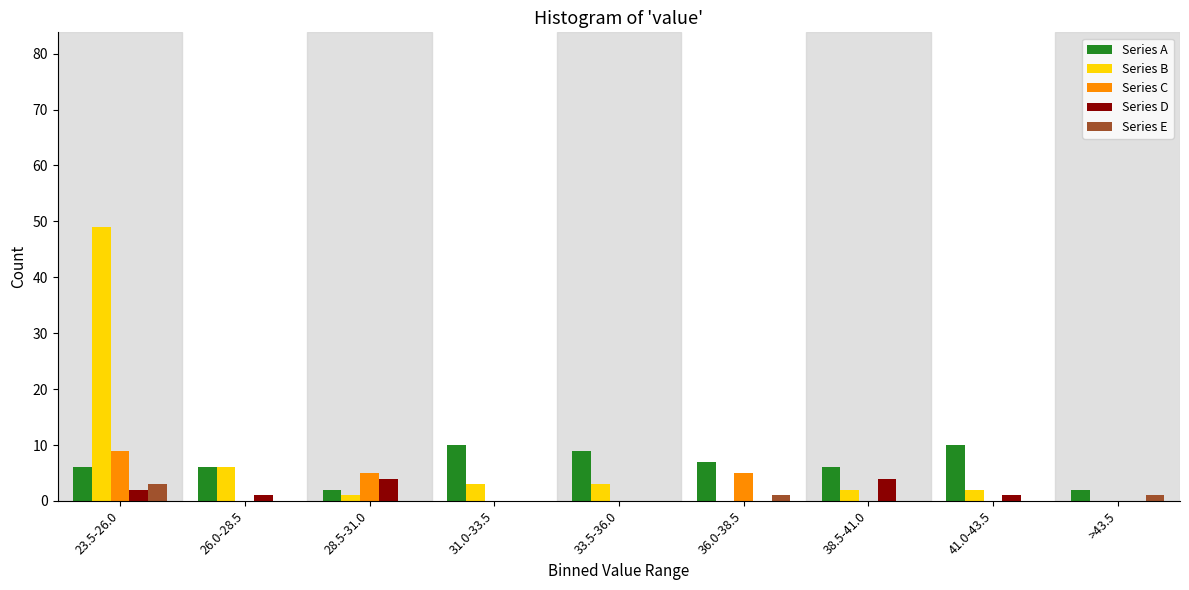

Which series changed the most between 23.5-26.0 and 41.0-43.5?

Series B